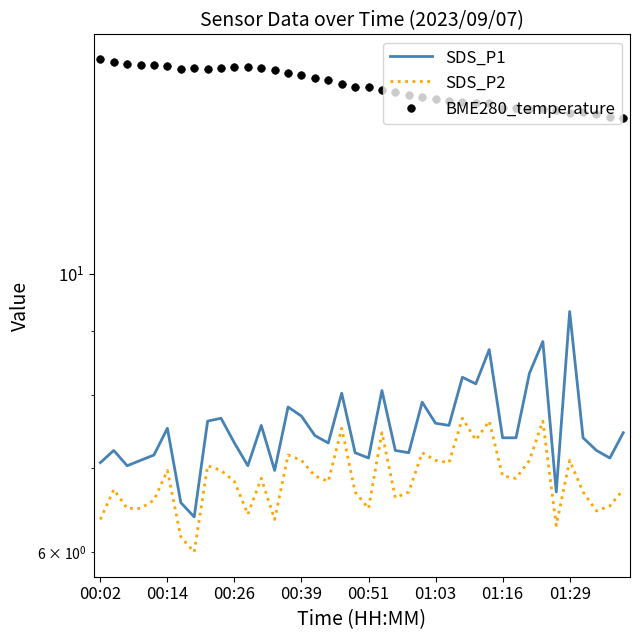

Which series contains the highest Y value?

BME280_temperature